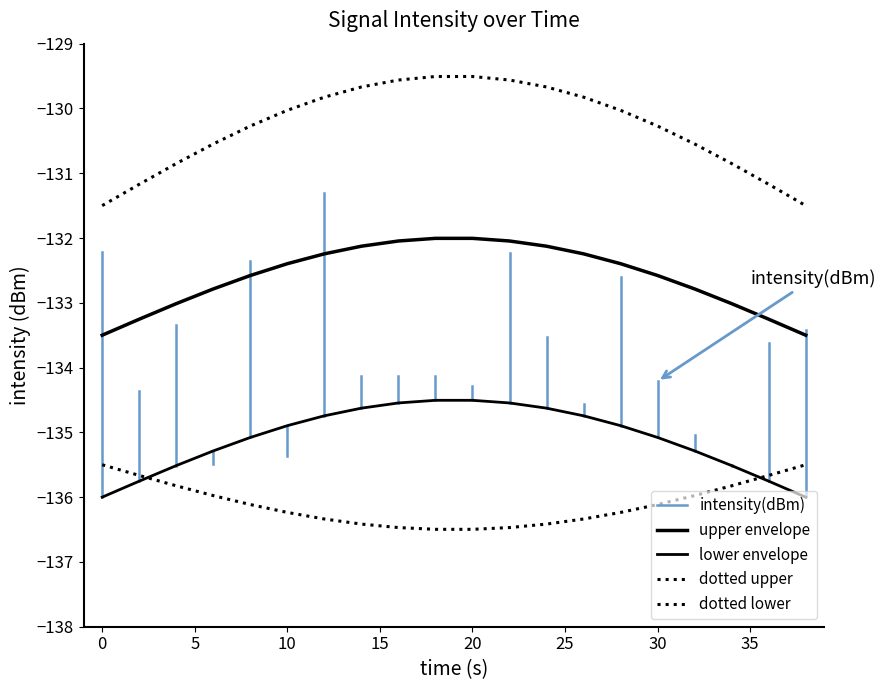

At which category does the chart reach its minimum across all series?

17